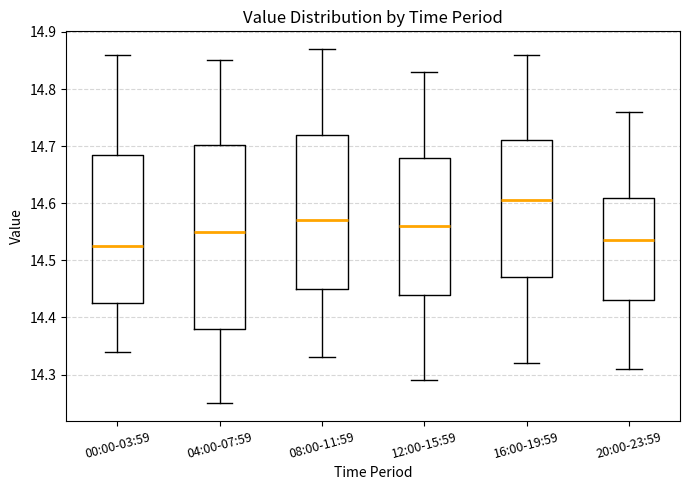

Where does the lower whisker of the box for 20:00-23:59 end on the y-axis? The values are not printed on the chart, so give them approximately, as read against the axis.

14.31